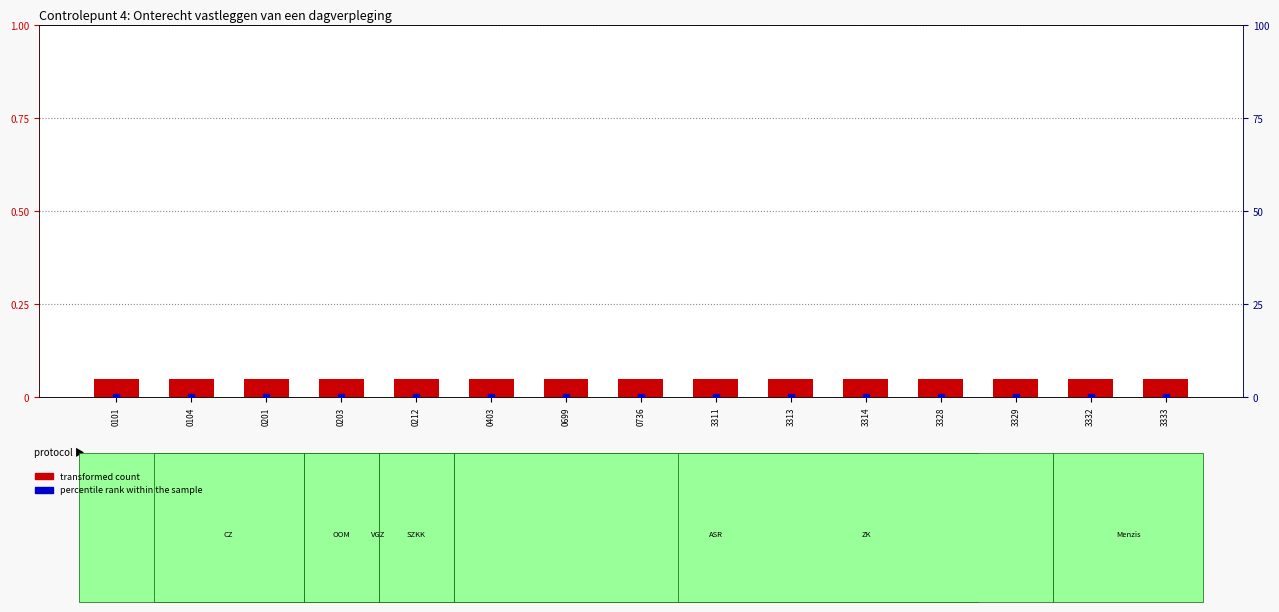

Is the value of percentile rank within the sample at 0212 greater than the value of transformed count at 3329?

No